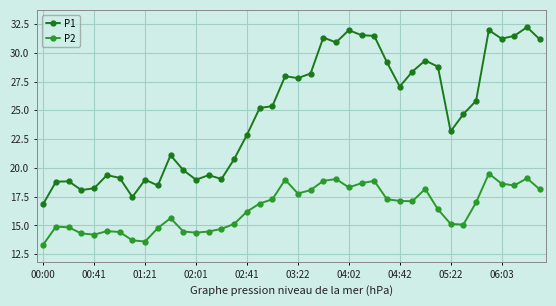

Is this an area chart (filled region under the line)?

No